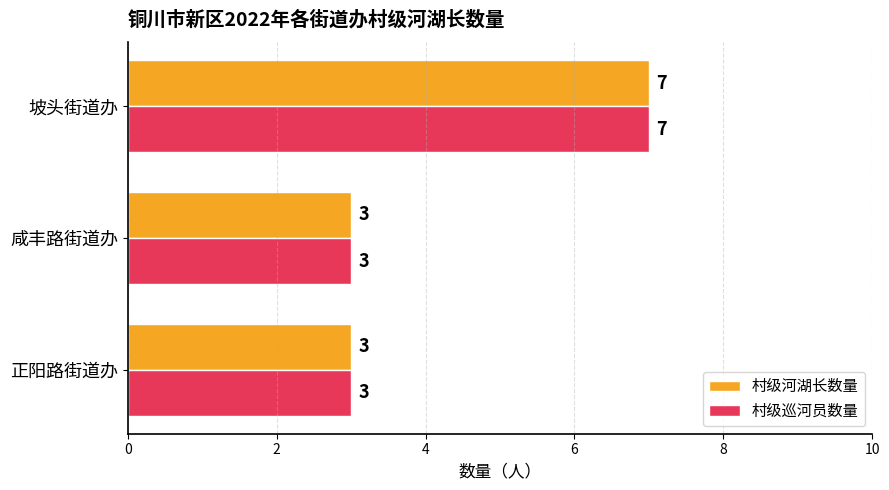

What are all the series names shown in the legend?

村级河湖长数量, 村级巡河员数量